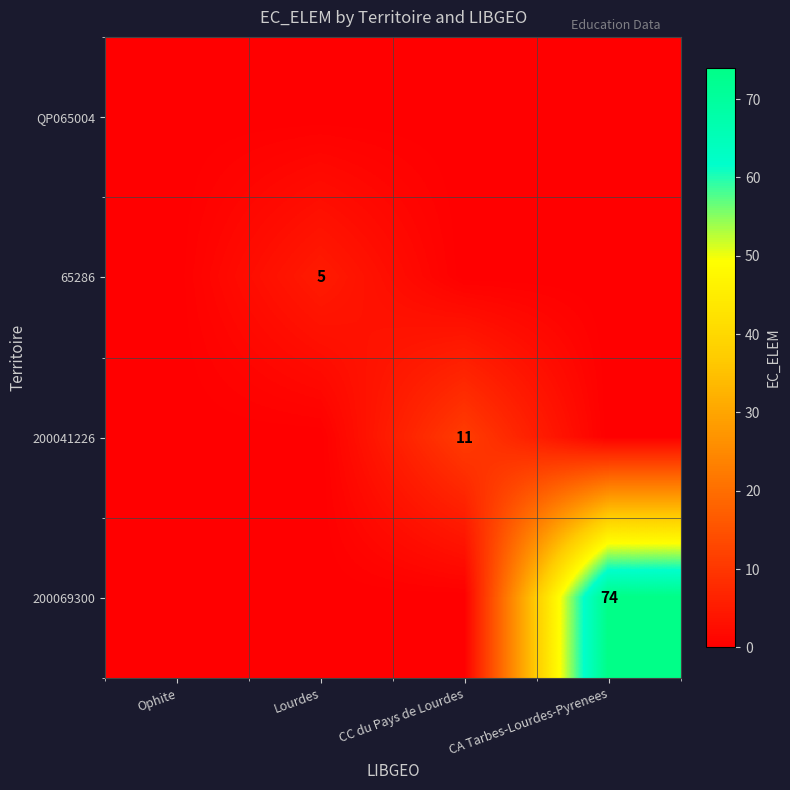

Count the 200041226 values in the range 0 to 11.

4